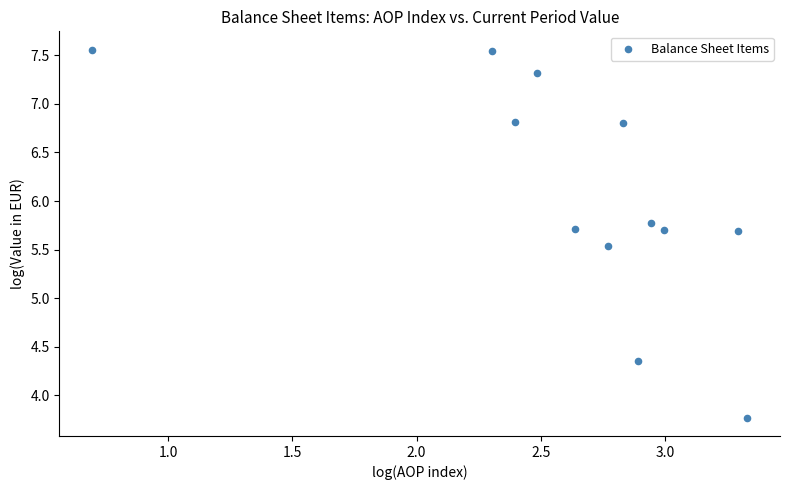

What Y value in the scatter plot is closest to 5?

5.5